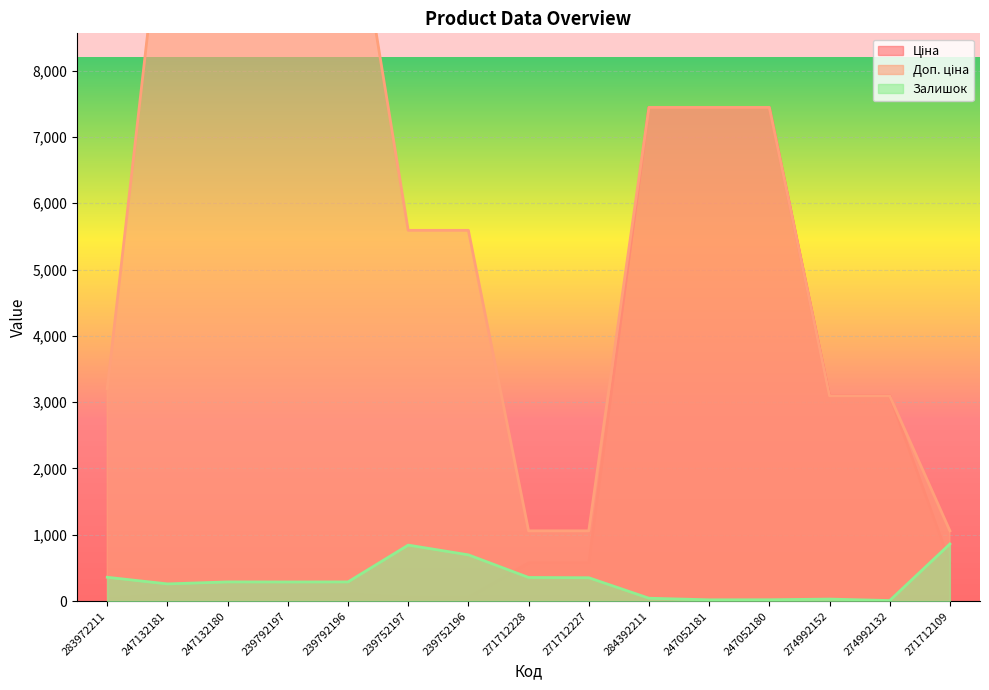

True or false: Доп. ціна and Ціна intersect in this chart.

False